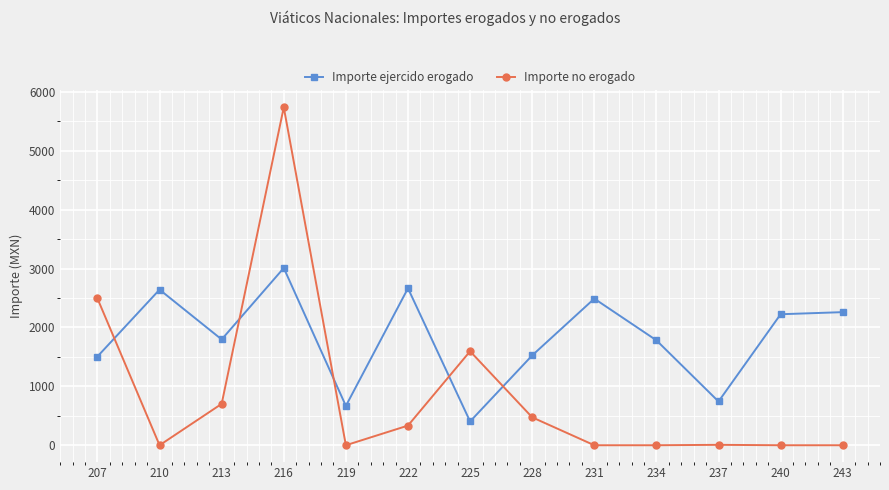

At how many categories does at least one series exceed 282?

13